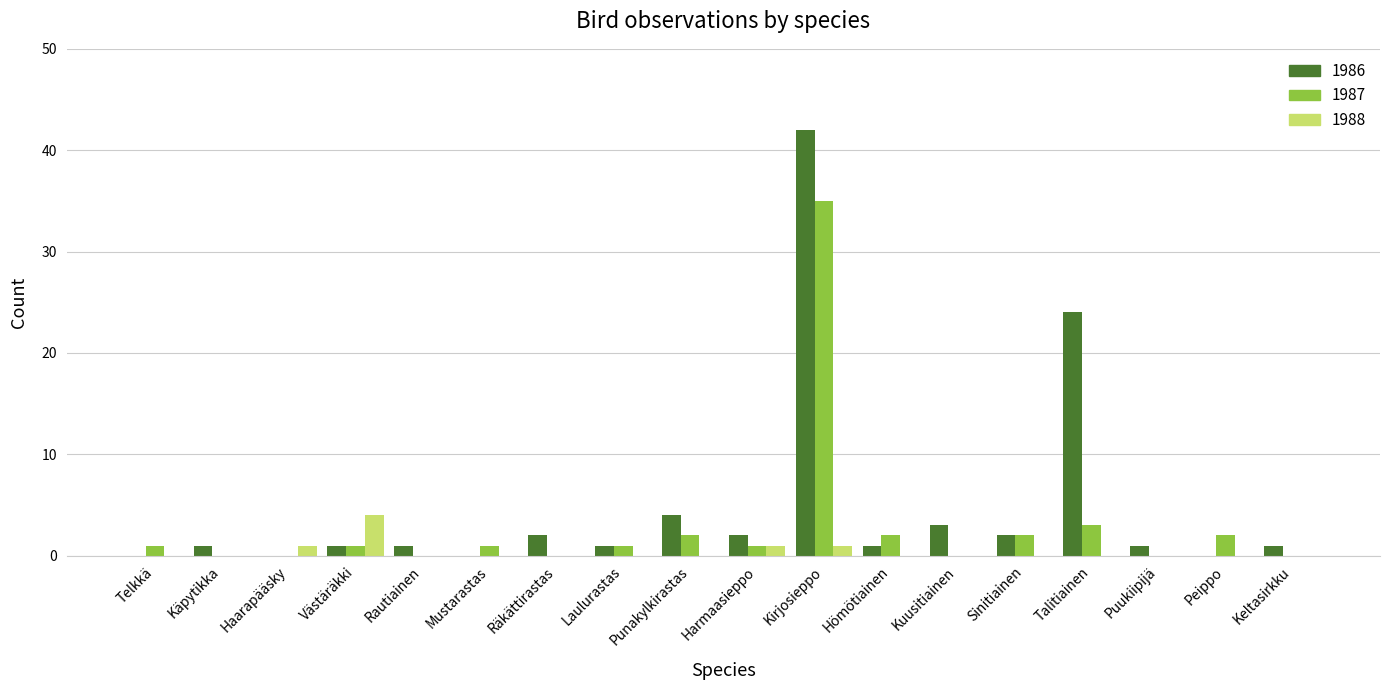

What is the average value of the 1987 series?

3